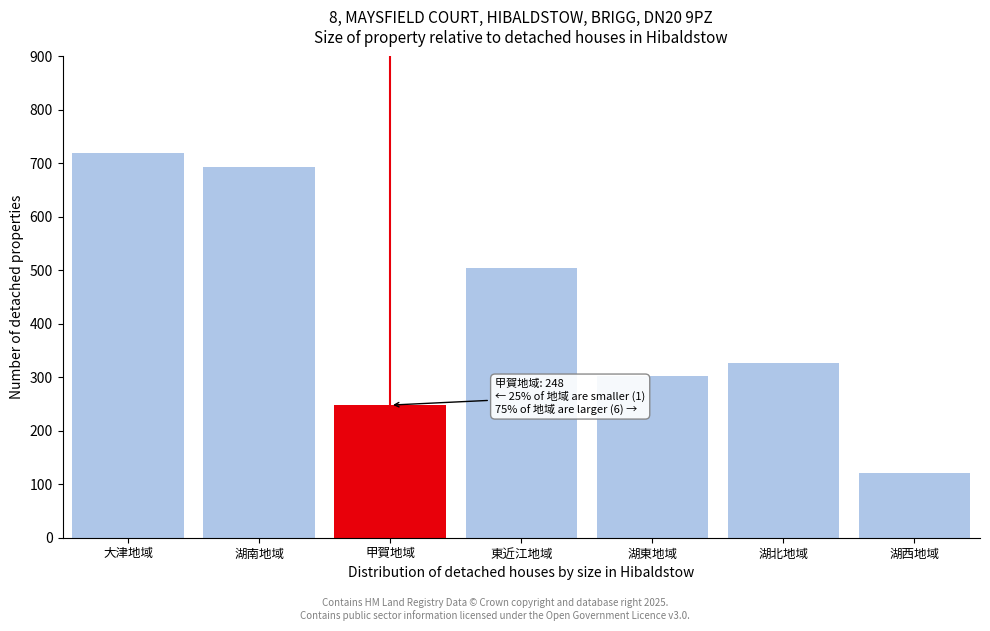

Reading left to right, transcribe all the data shown in this chart.

大津地域=720	湖南地域=694	甲賀地域=248	東近江地域=504	湖東地域=302	湖北地域=326	湖西地域=121